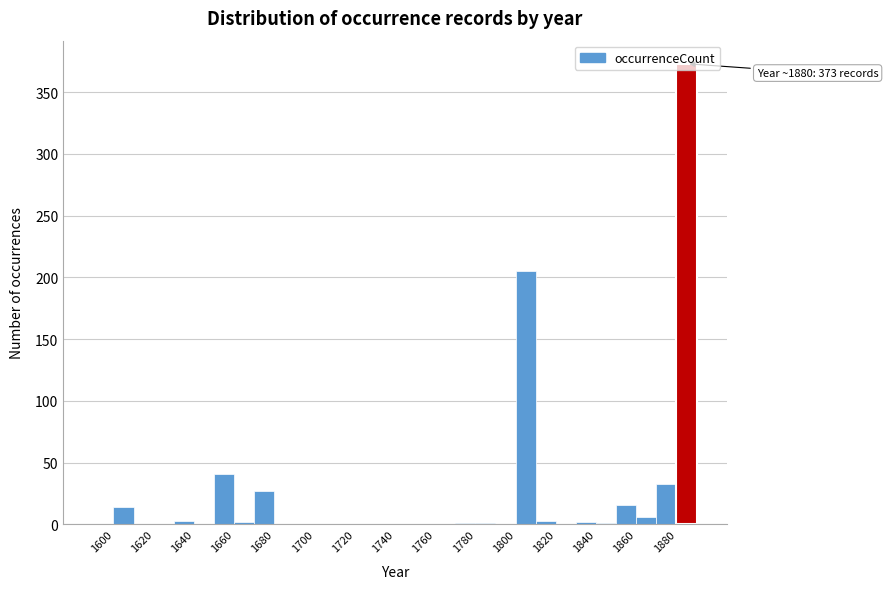

Over which range of the x-axis is the bar tallest?

1880 to 1890